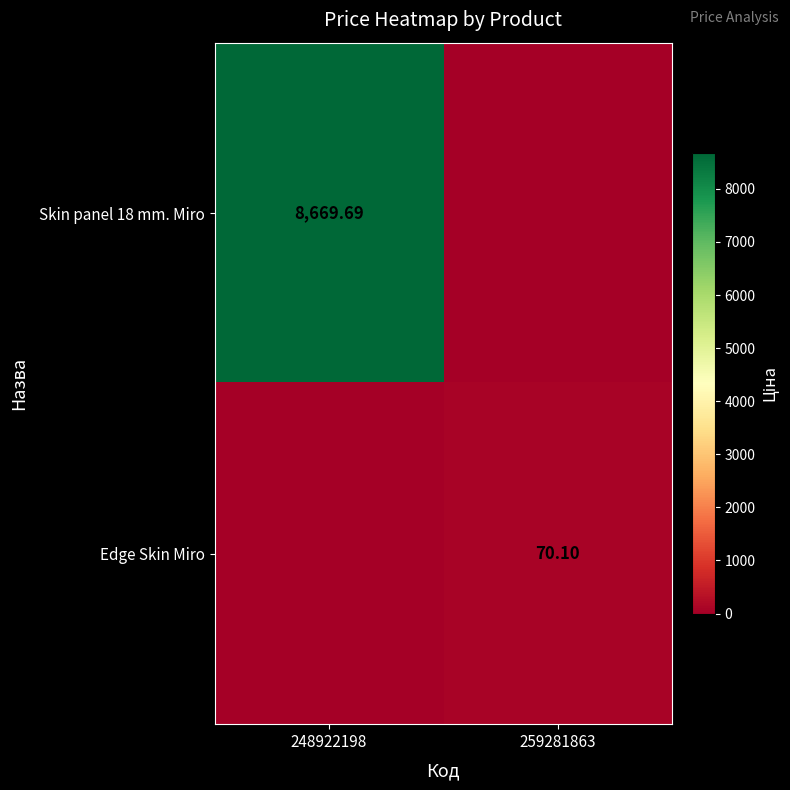

Is the value of Edge Skin Miro at 259281863 greater than the value of Skin panel 18 mm. Miro at 248922198?

No